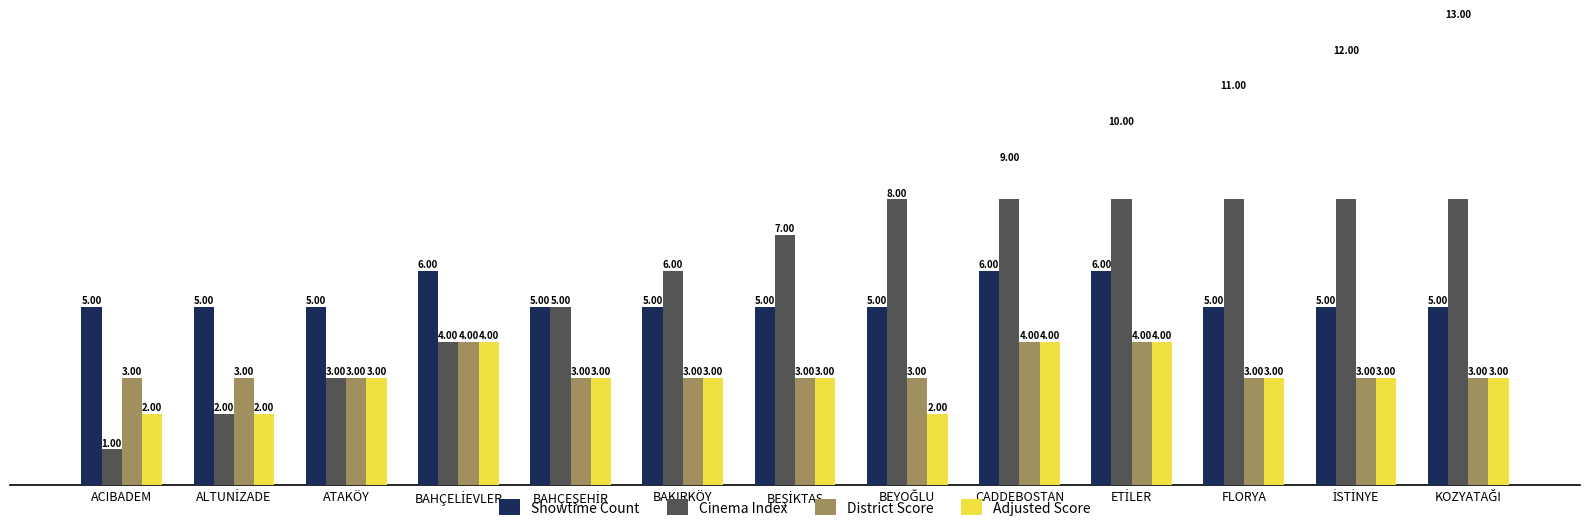

What is the label of the 8th bar from the right?

BAKIRKÖY